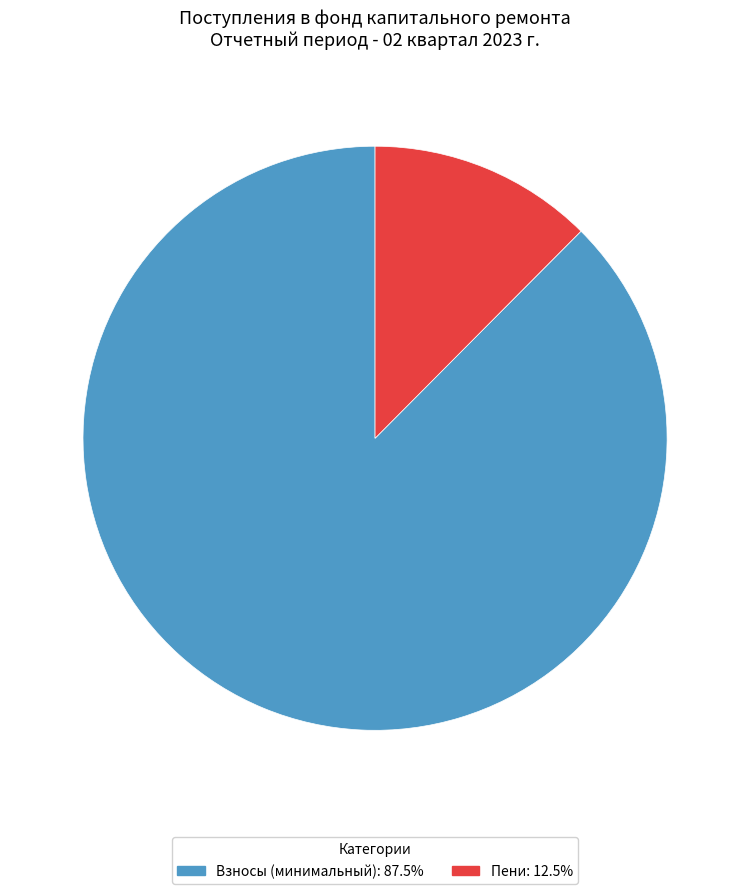

Approximately how many times larger is the value at Взносы (минимальный): 87.5% compared to Пени: 12.5%?

7.0